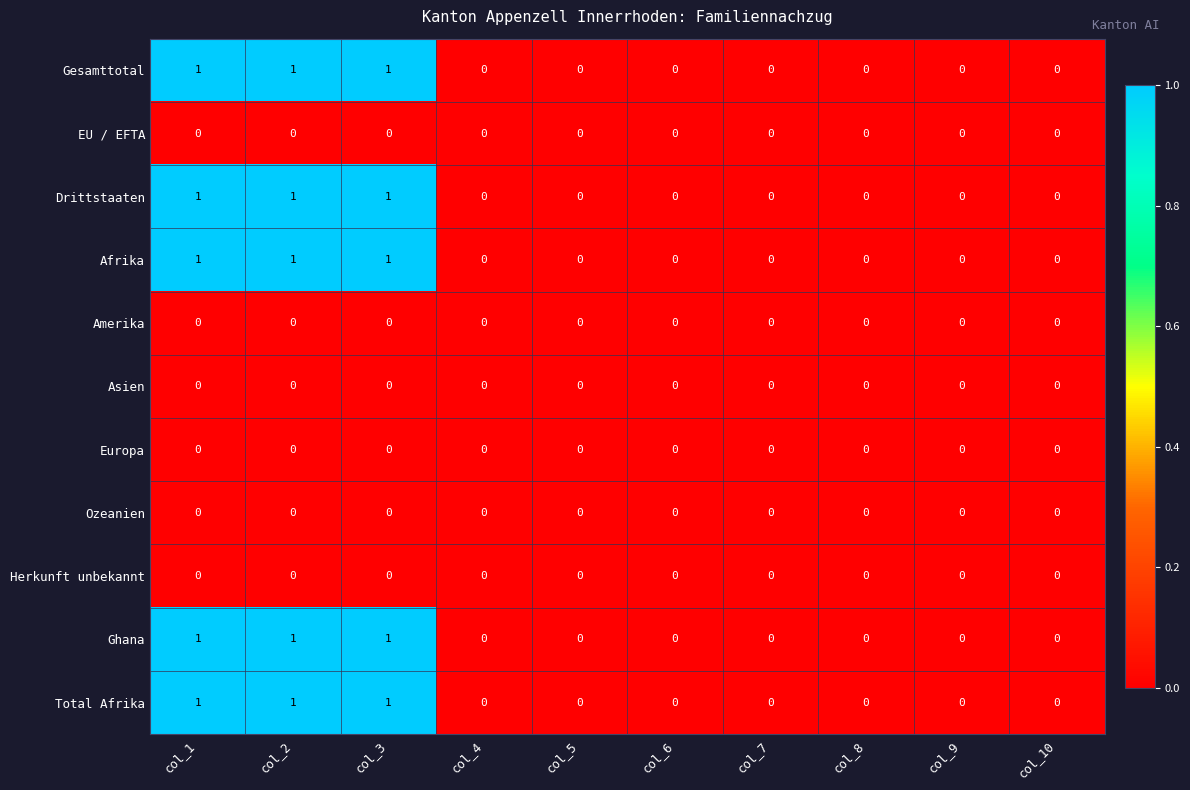

What is the total value across all series at col_2?

5